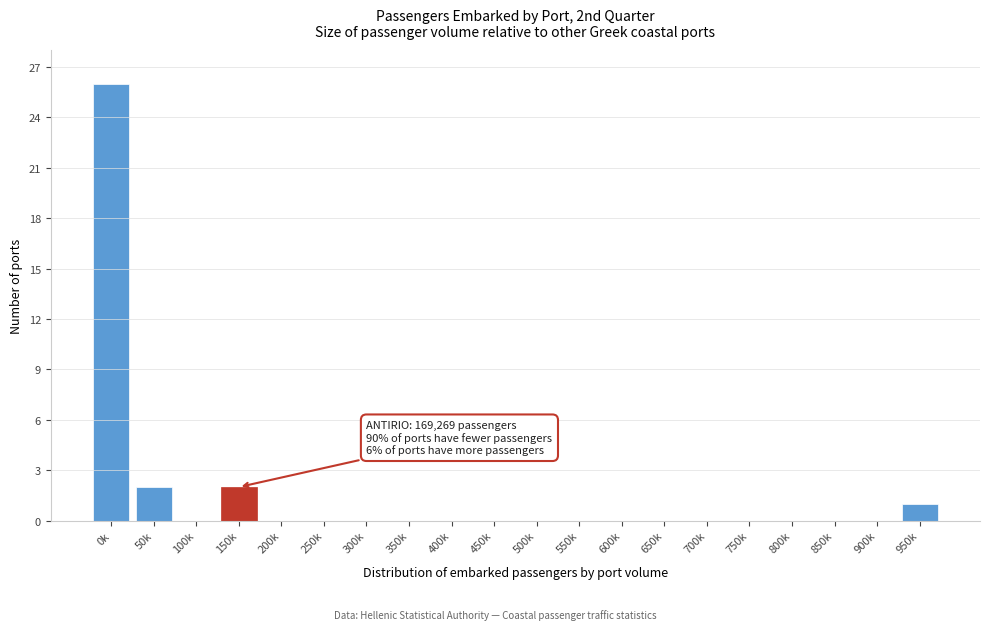

Reading right to left, extract all data points from this chart.

950k=1	900k=0	850k=0	800k=0	750k=0	700k=0	650k=0	600k=0	550k=0	500k=0	450k=0	400k=0	350k=0	300k=0	250k=0	200k=0	150k=2	100k=0	50k=2	0k=26